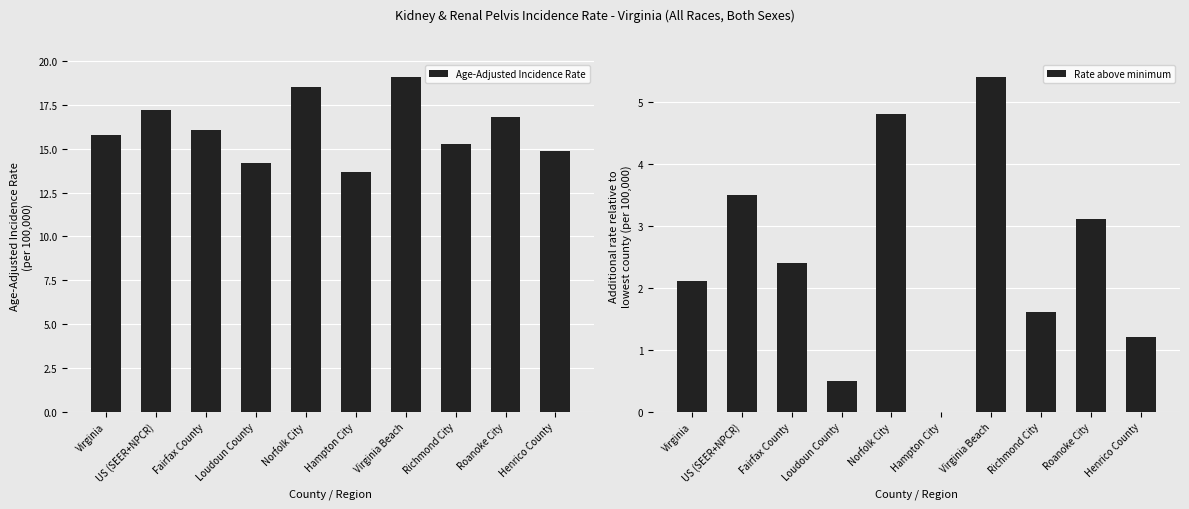

Is it true that Age-Adjusted Incidence Rate equals 14.2 at Loudoun County?

True